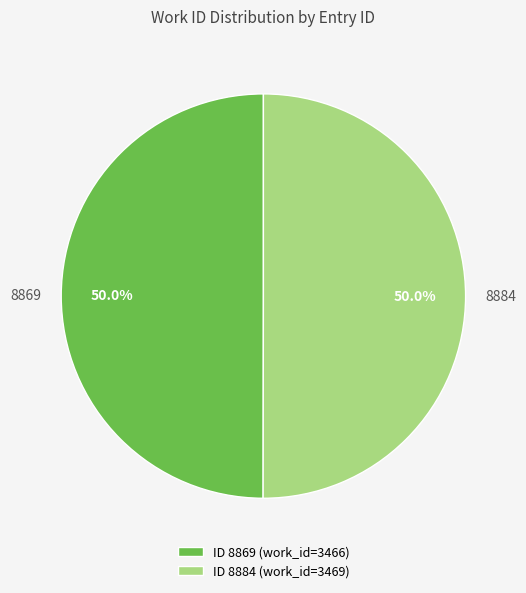

How many slices are in this pie chart?

2